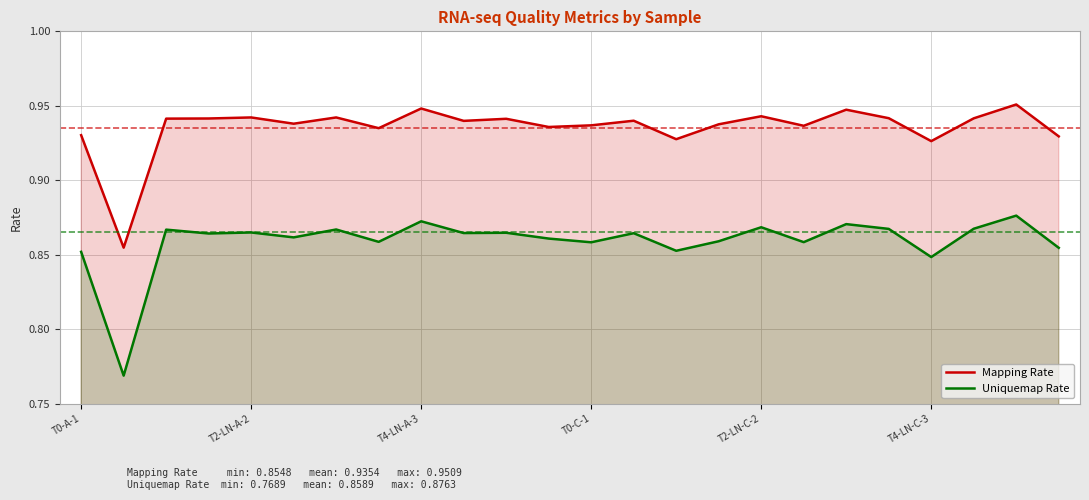

What is the average value of the Mapping Rate series?

0.9